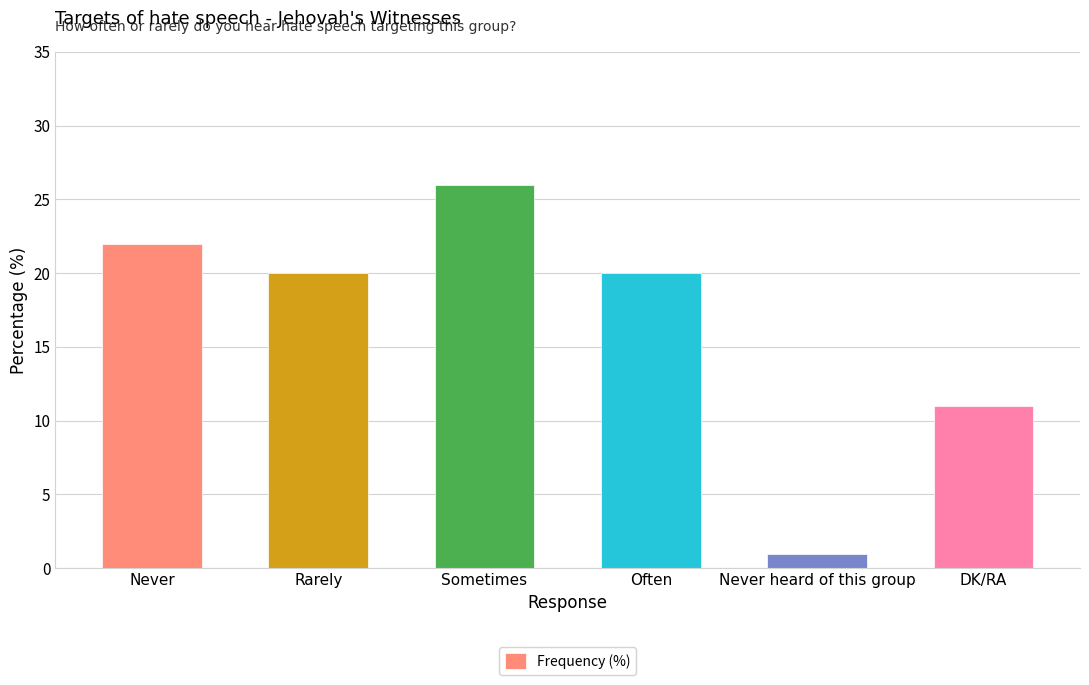

Where does the data first go above 20?

Never